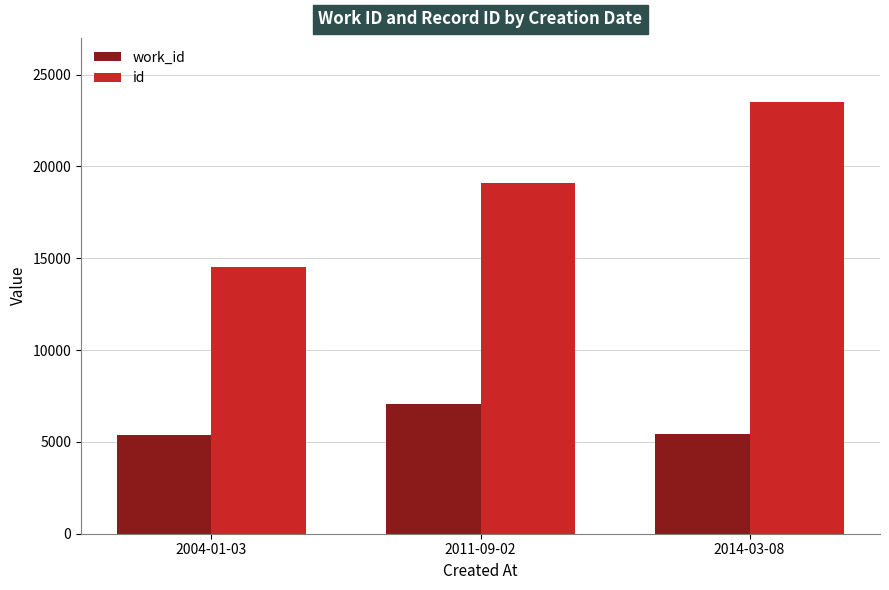

List the series in order of their peak value, highest first.

id, work_id